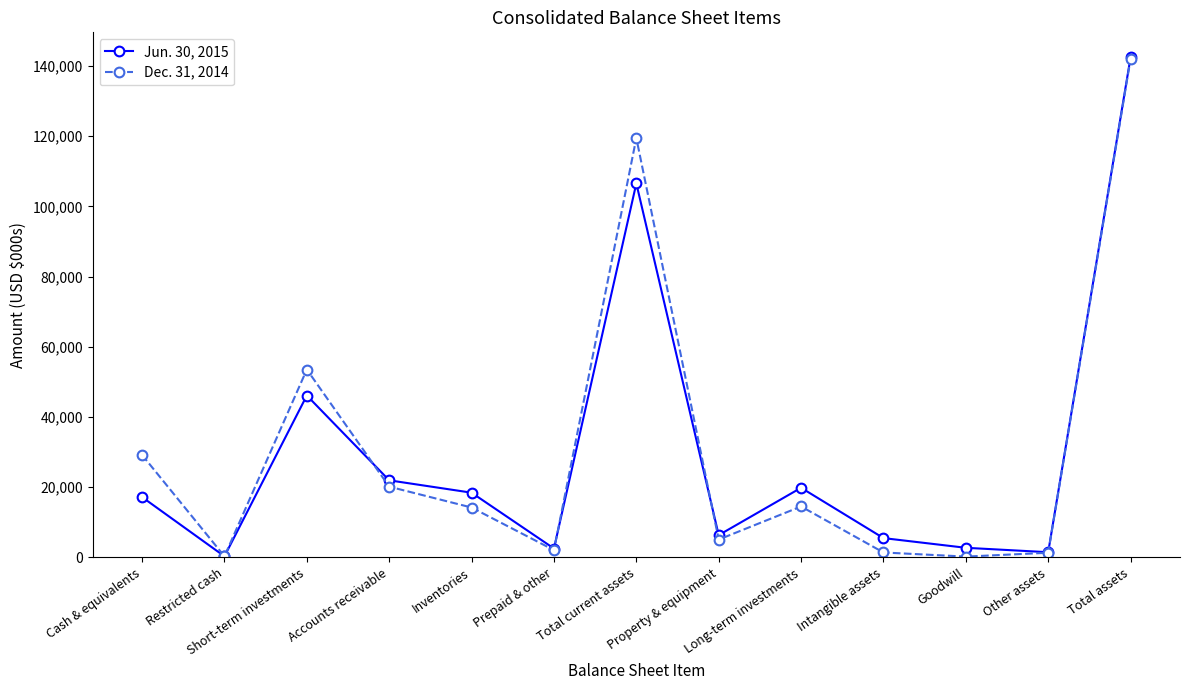

How many interior local peaks does the Jun. 30, 2015 series have?

3